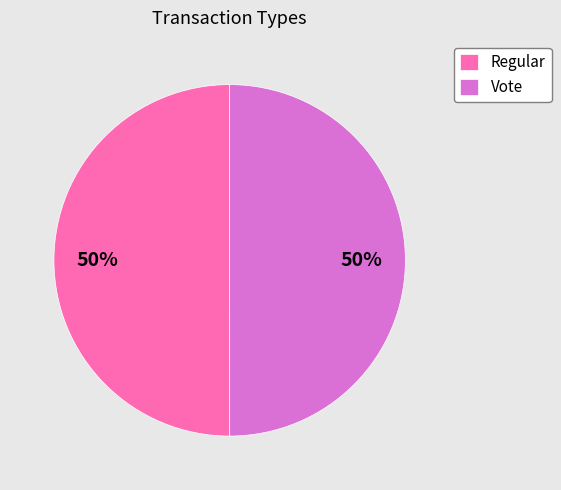

The Regular slice represents 50% of the pie. True or false?

True